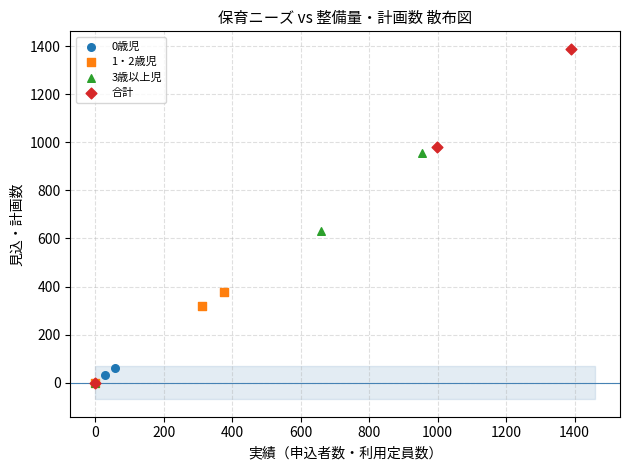

What are all the series names shown in the legend?

0歳児, 1・2歳児, 3歳以上児, 合計